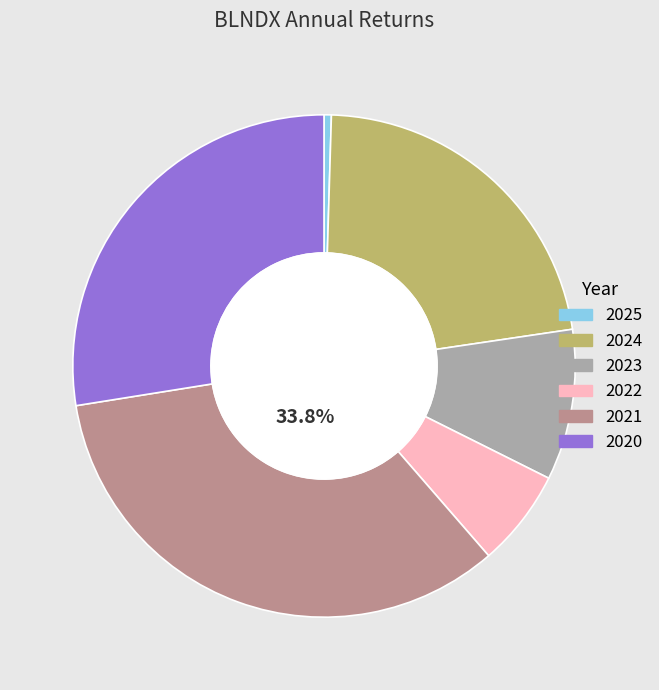

Which category has the biggest portion of the pie?

2021